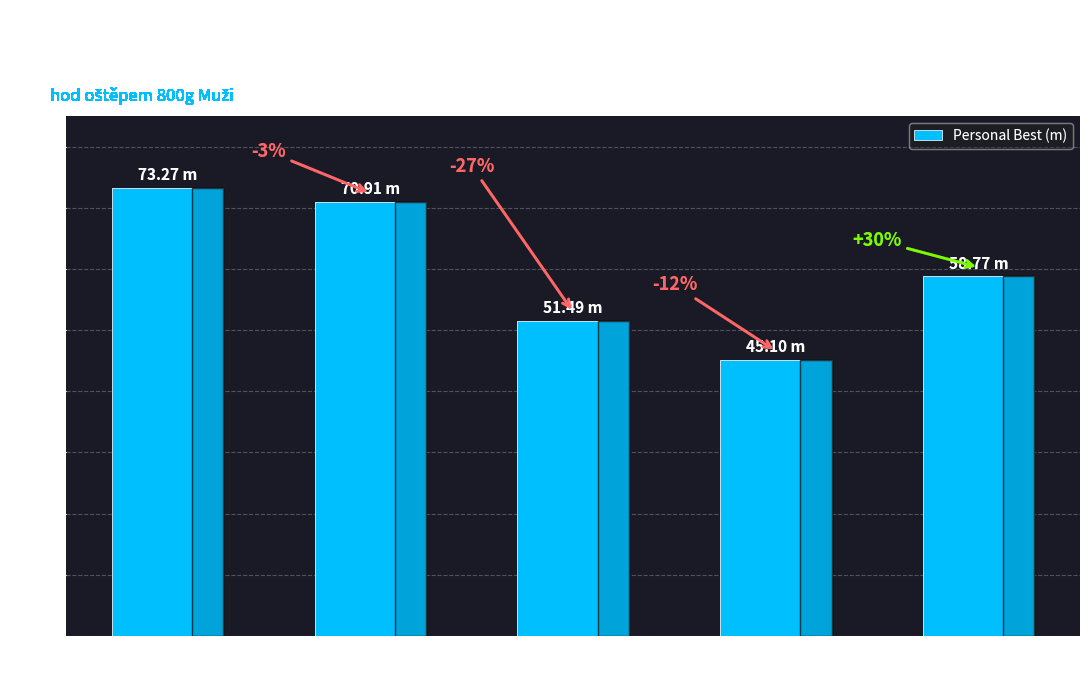

What position from the right is Horák Šimon
(SSK Vítkovice)?

3